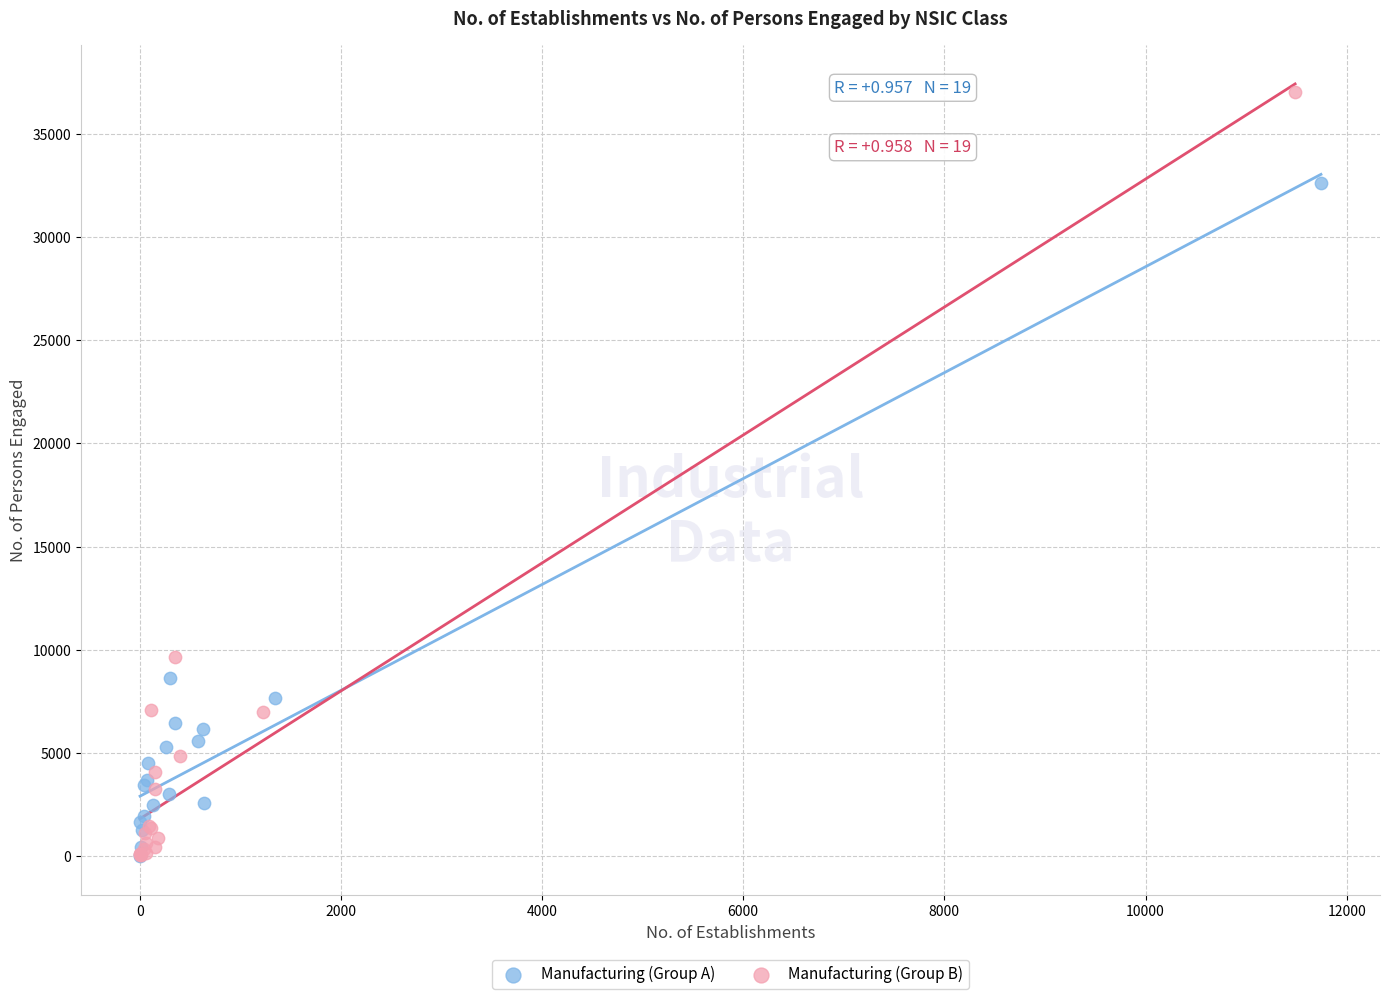

Which series reaches the maximum Y coordinate?

Manufacturing (Group B)